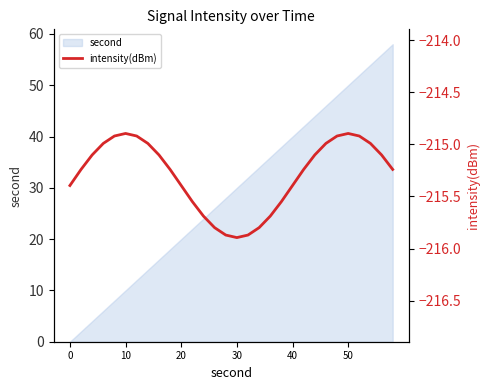

The value at 29 is -111.2. True or false?

False